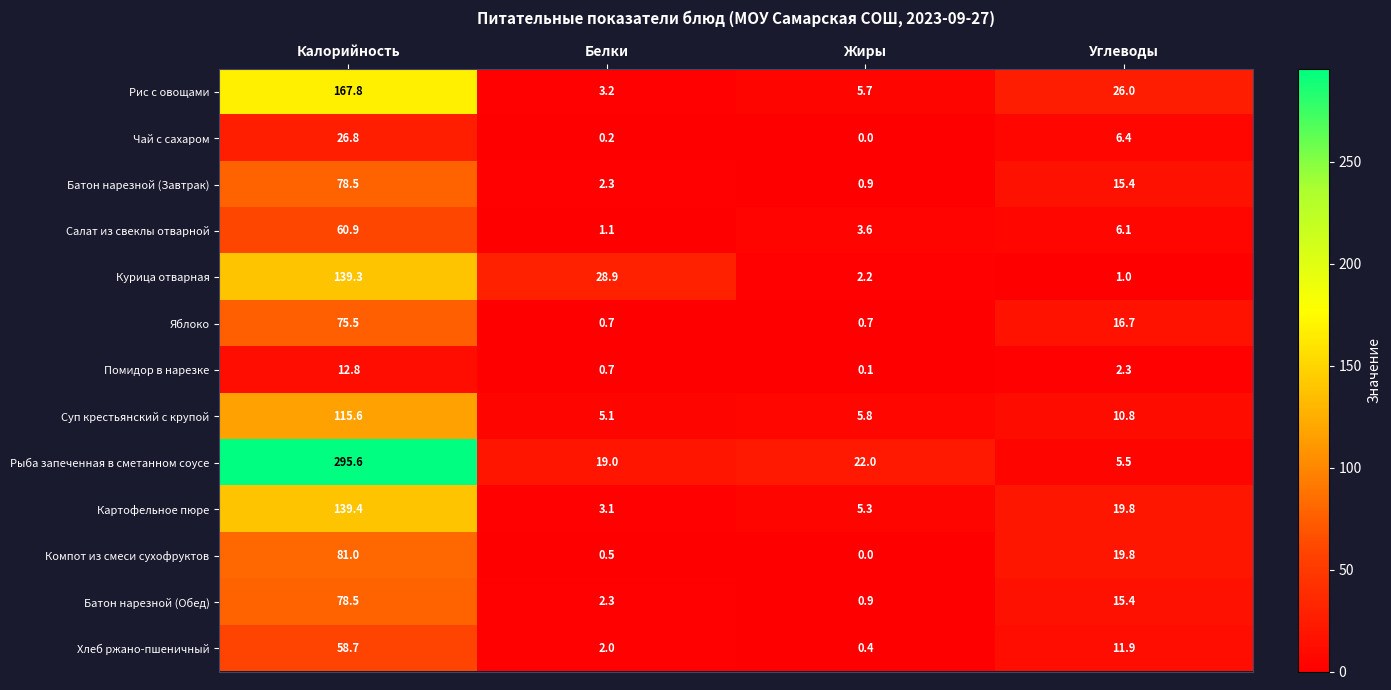

The Салат из свеклы отварной series shows 6.1 at Углеводы. True or false?

True